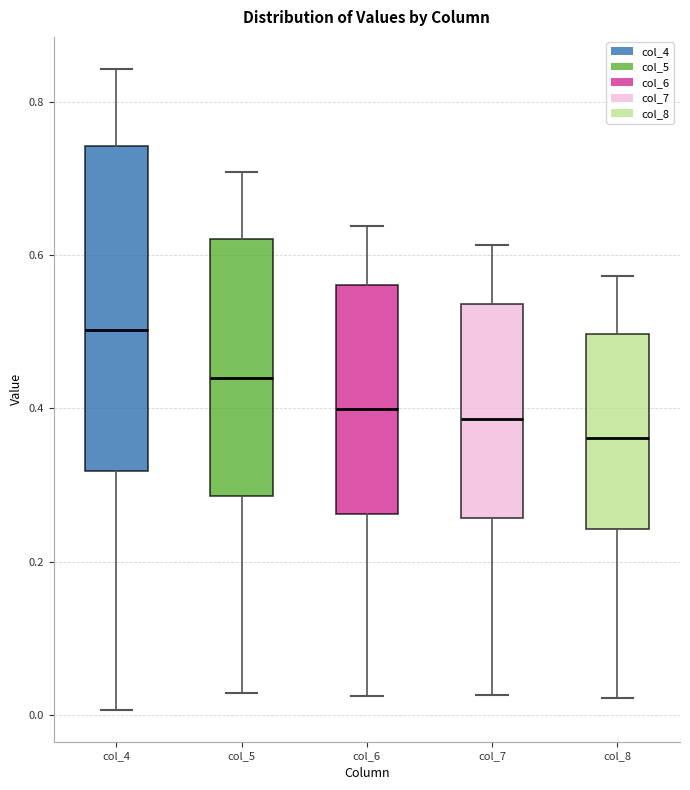

Reading left to right, transcribe this box plot: for each box, give where its median line is, the range the box spans, and where its two whiskers end, as read against the y-axis. The values are not printed on the chart, so give them approximately, as read against the axis.

col_4: median 0.50, box 0.32 to 0.74, whiskers 0.00 to 0.84
col_5: median 0.44, box 0.28 to 0.62, whiskers 0.02 to 0.70
col_6: median 0.40, box 0.26 to 0.56, whiskers 0.02 to 0.64
col_7: median 0.38, box 0.26 to 0.54, whiskers 0.02 to 0.62
col_8: median 0.36, box 0.24 to 0.50, whiskers 0.02 to 0.58